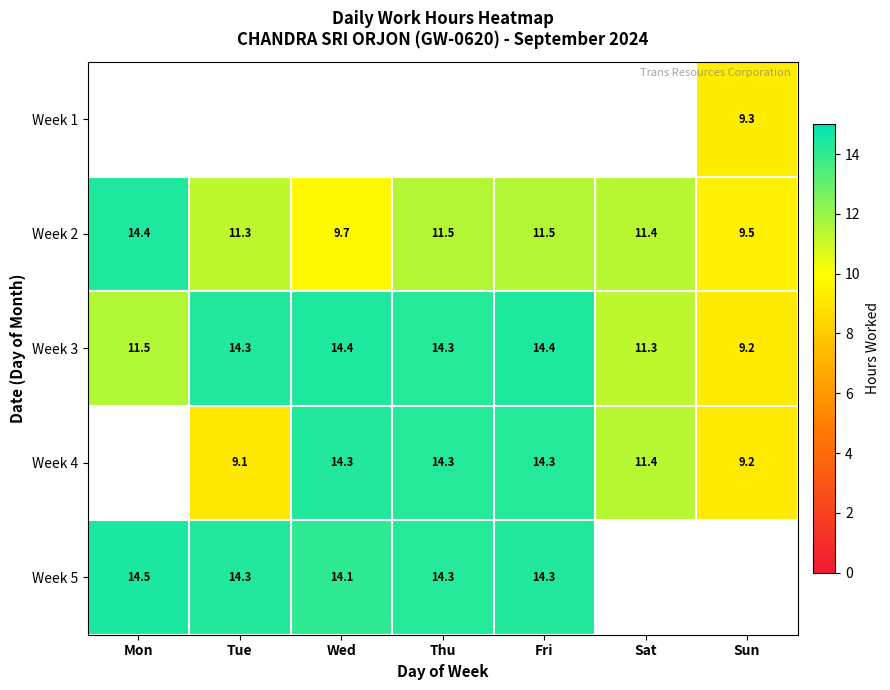

Count the number of categories in the chart.

7